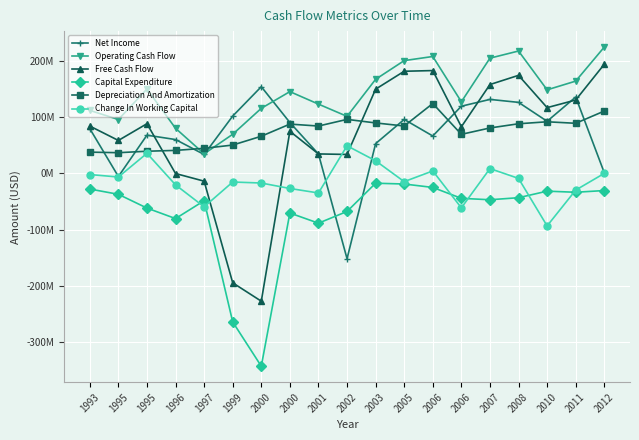

What is the minimum value shown in the chart?

-343400000